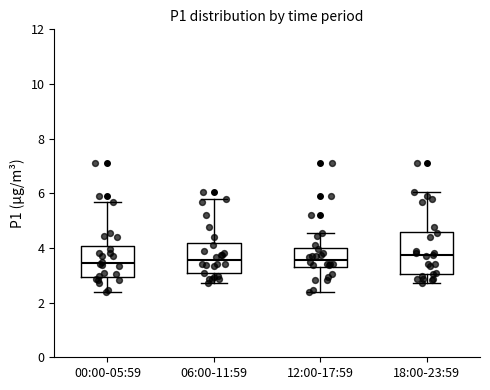

Comparing the boxes themselves (not the whiskers), which one is the tallest?

18:00-23:59